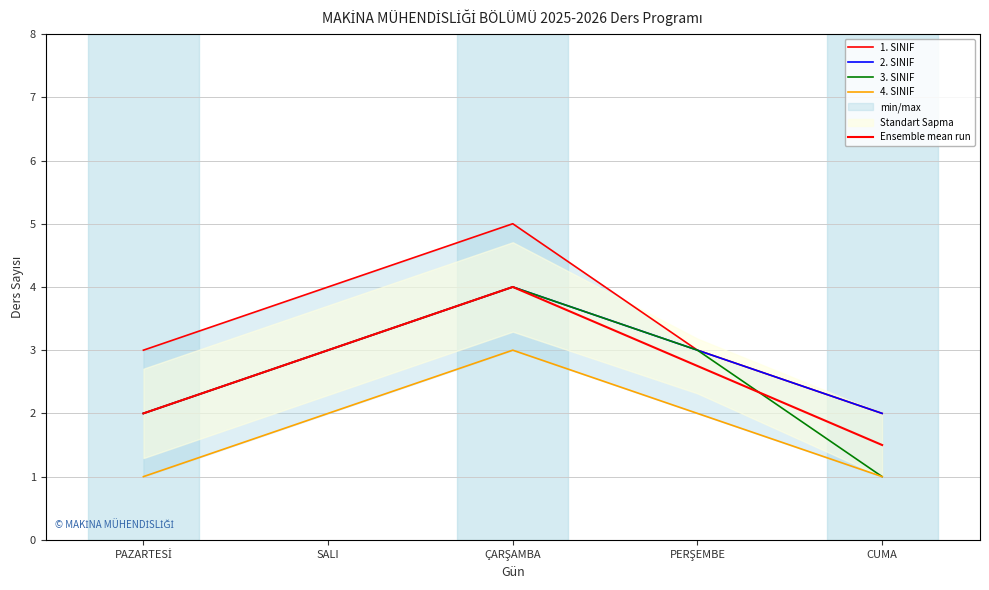

True or false: 3. SINIF has more than 2 interior local peaks.

False